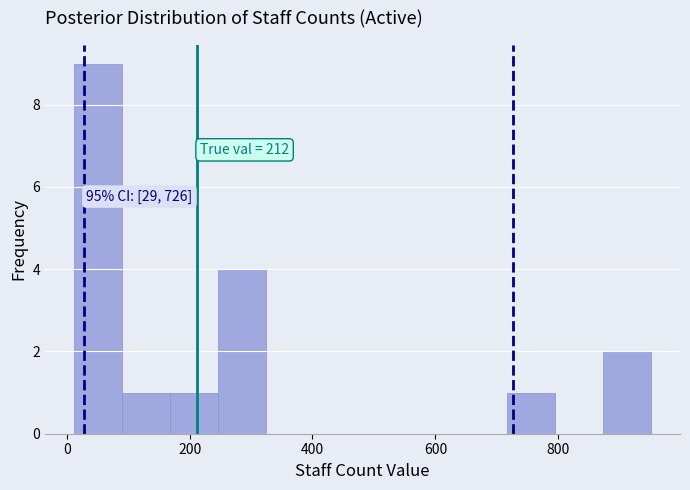

Read against the x-axis, roughly where is the centre of the tallest bar?

60